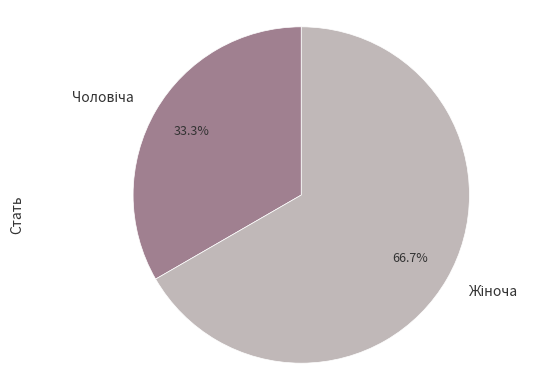

What is the change in value from Чоловіча to Жіноча?

+1